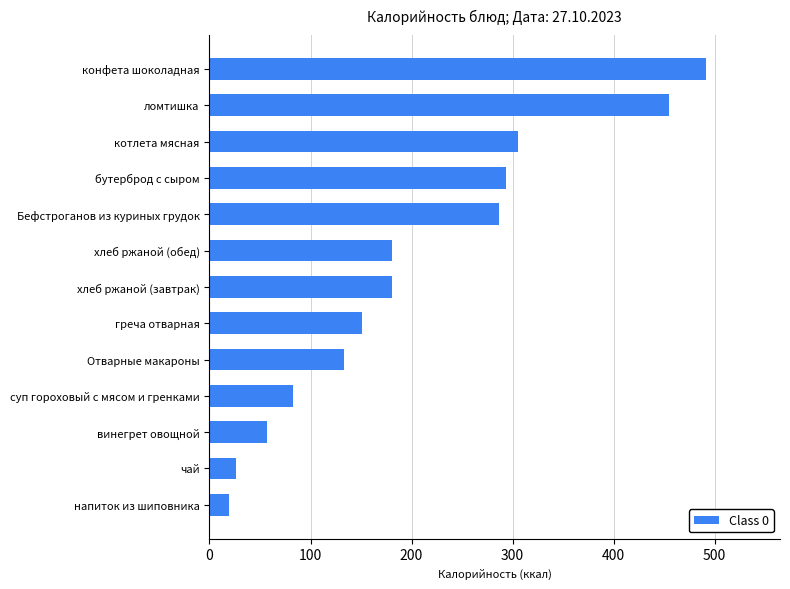

The chart shows a value of 58 at суп гороховый с мясом и гренками. True or false?

False